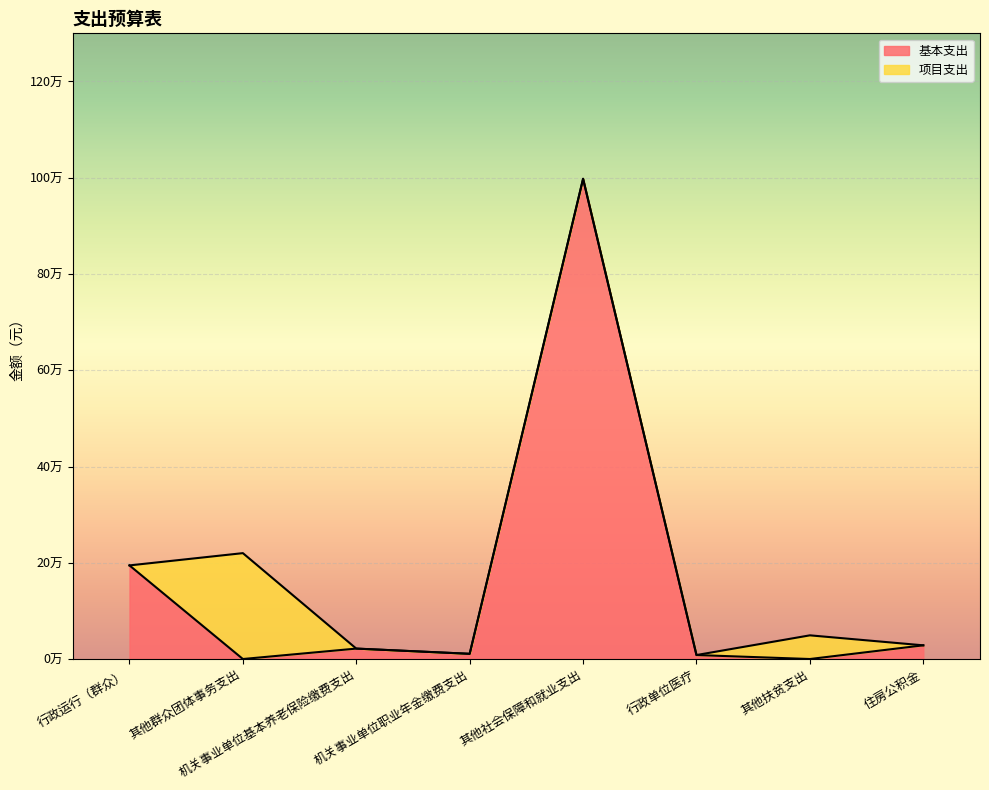

How many categories are shown in the chart?

8